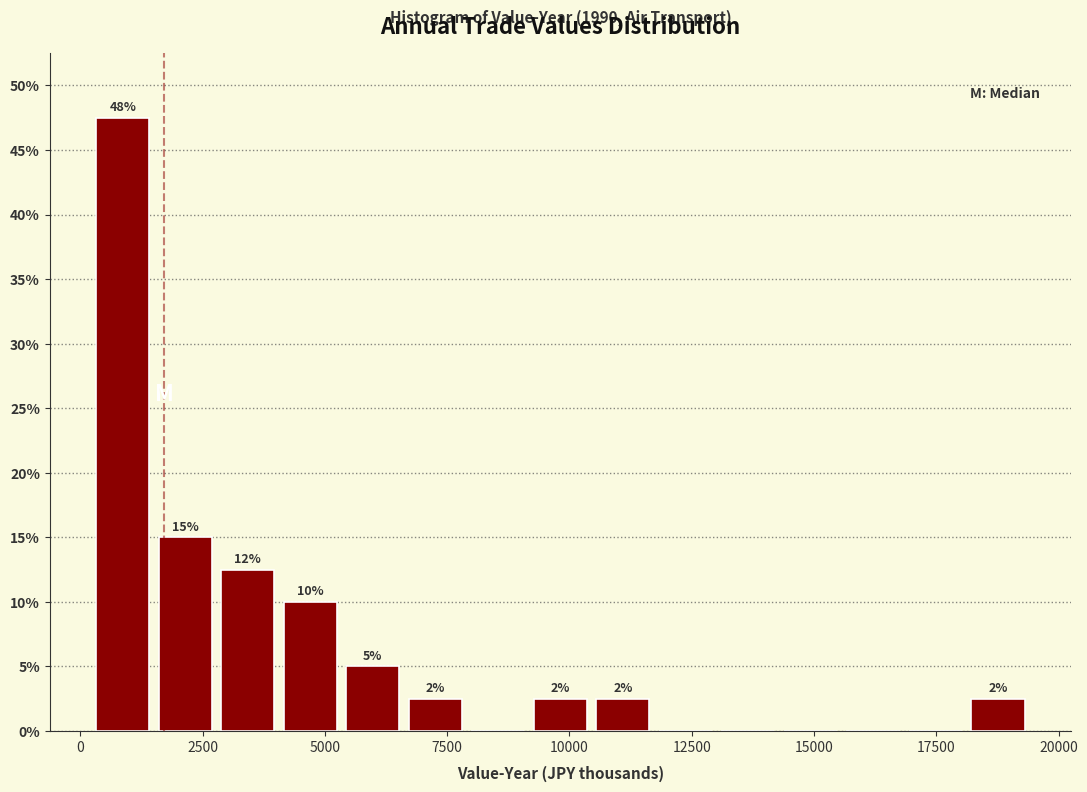

Around what value on the x-axis is the tallest bar? Give the approximate position of its centre, as read against the axis.

1000